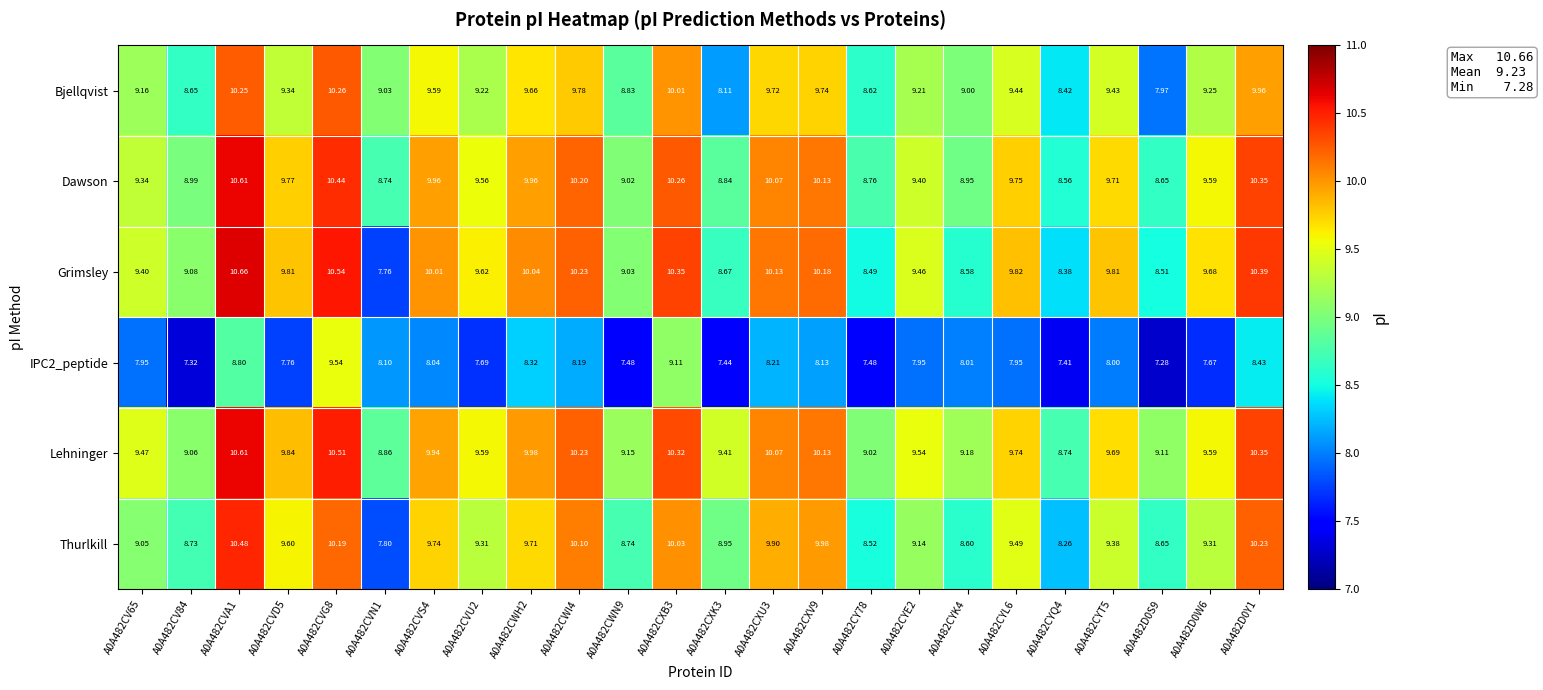

Is the value of IPC2_peptide at A0A482CWH2 greater than the value of Thurlkill at A0A482CXK3?

No